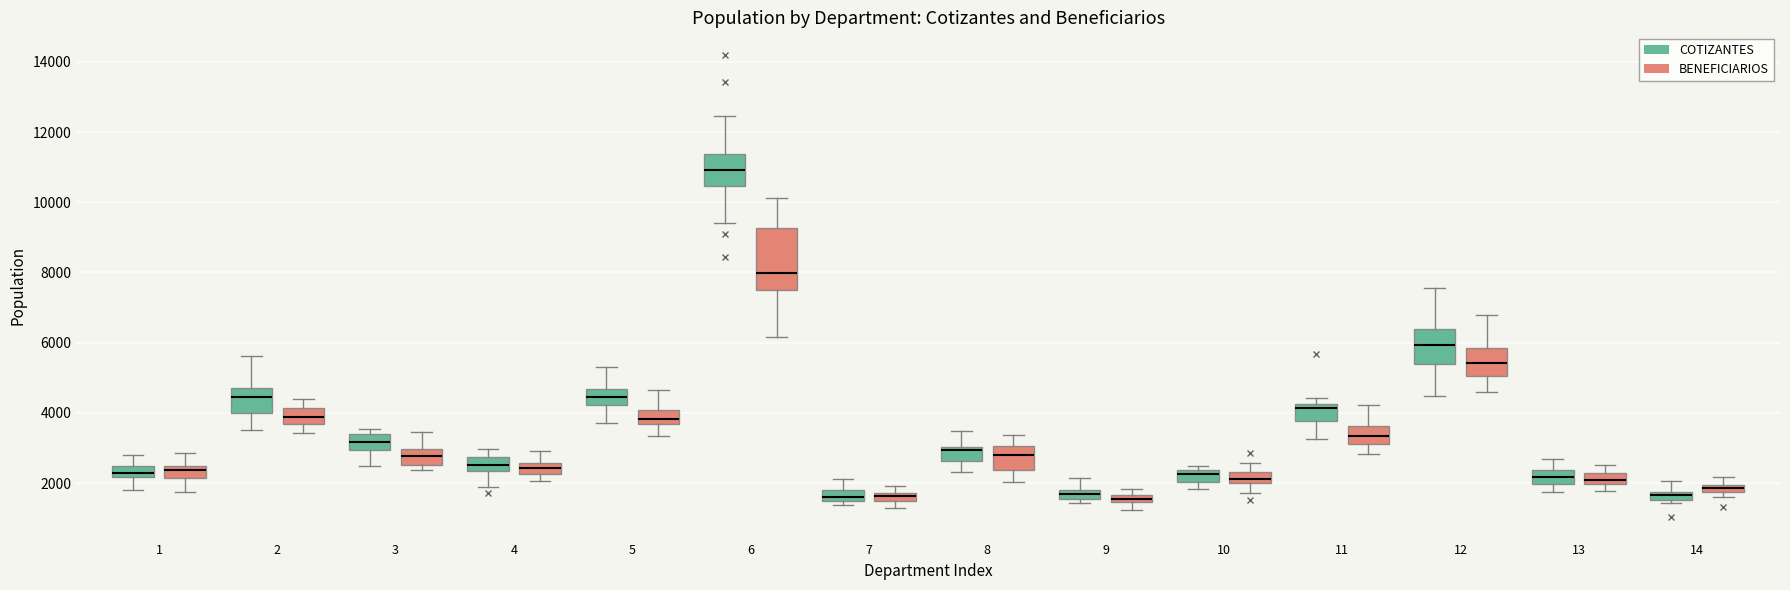

Which box's median line is the highest?

6 (COTIZANTES)